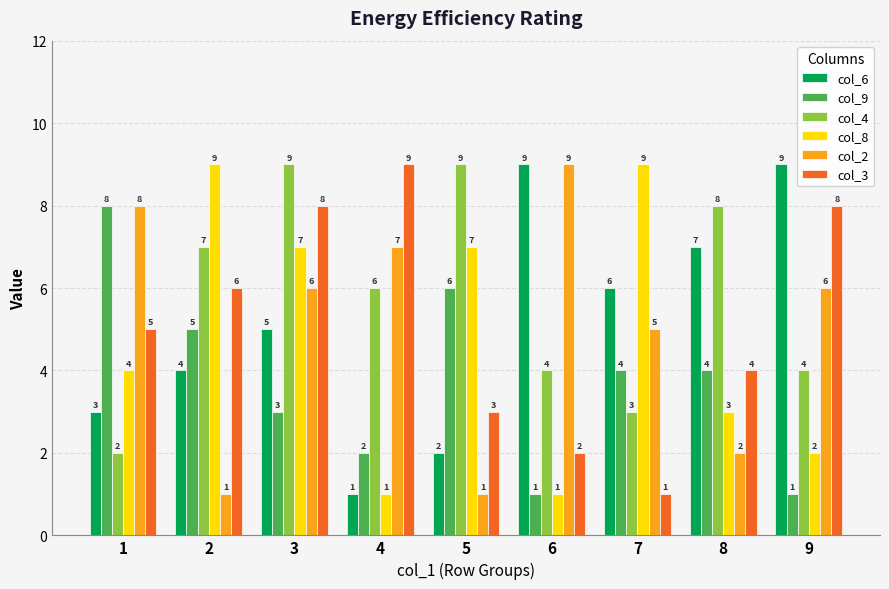

Count the col_6 values in the range 3 to 7.

5